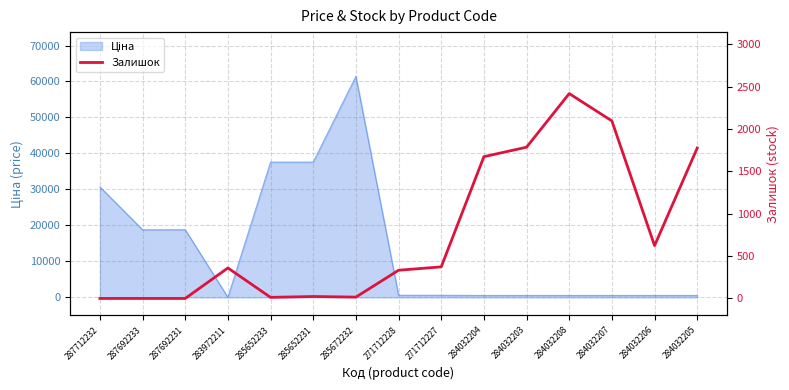

Read the value at 284032203.

1786